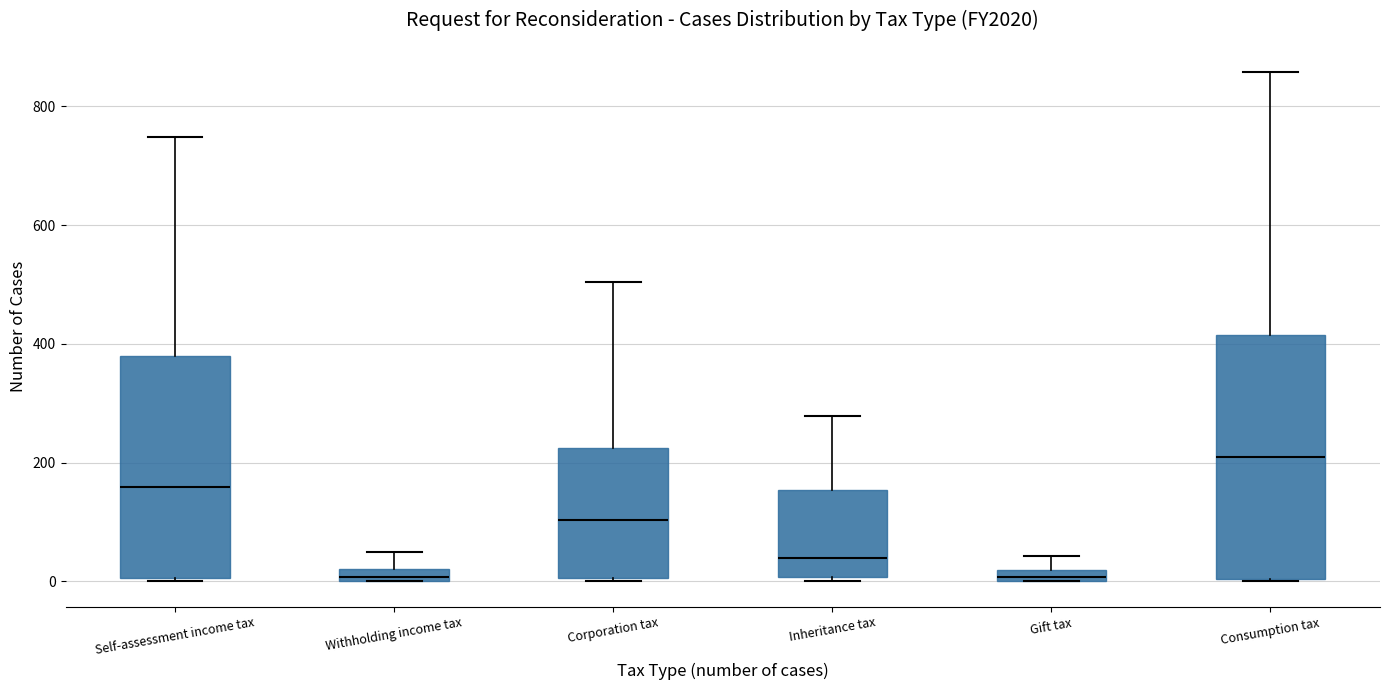

Where does the upper whisker of the box for Consumption tax end on the y-axis? The values are not printed on the chart, so give them approximately, as read against the axis.

860